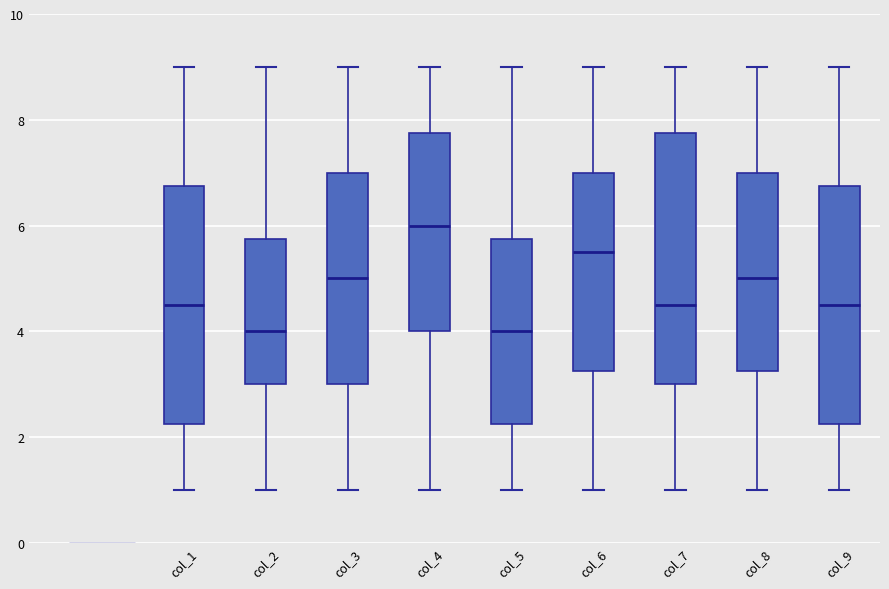

Reading left to right, transcribe this box plot: for each box, give where its median line is, the range the box spans, and where its two whiskers end, as read against the y-axis. The values are not printed on the chart, so give them approximately, as read against the axis.

col_1: median 4.6, box 2.2 to 6.8, whiskers 1.0 to 9.0
col_2: median 4.0, box 3.0 to 5.8, whiskers 1.0 to 9.0
col_3: median 5.0, box 3.0 to 7.0, whiskers 1.0 to 9.0
col_4: median 6.0, box 4.0 to 7.8, whiskers 1.0 to 9.0
col_5: median 4.0, box 2.2 to 5.8, whiskers 1.0 to 9.0
col_6: median 5.6, box 3.2 to 7.0, whiskers 1.0 to 9.0
col_7: median 4.6, box 3.0 to 7.8, whiskers 1.0 to 9.0
col_8: median 5.0, box 3.2 to 7.0, whiskers 1.0 to 9.0
col_9: median 4.6, box 2.2 to 6.8, whiskers 1.0 to 9.0